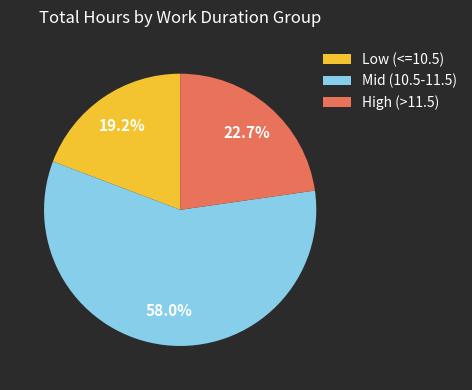

Between Mid (10.5-11.5) and High (>11.5), which is larger?

Mid (10.5-11.5)